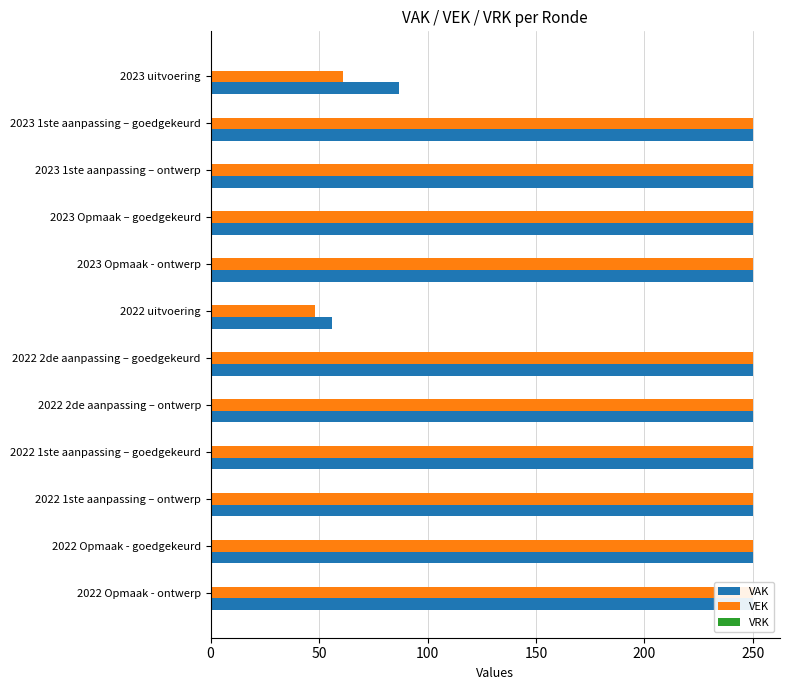

What is the difference between the maximum and minimum values in the VEK series?

202.0